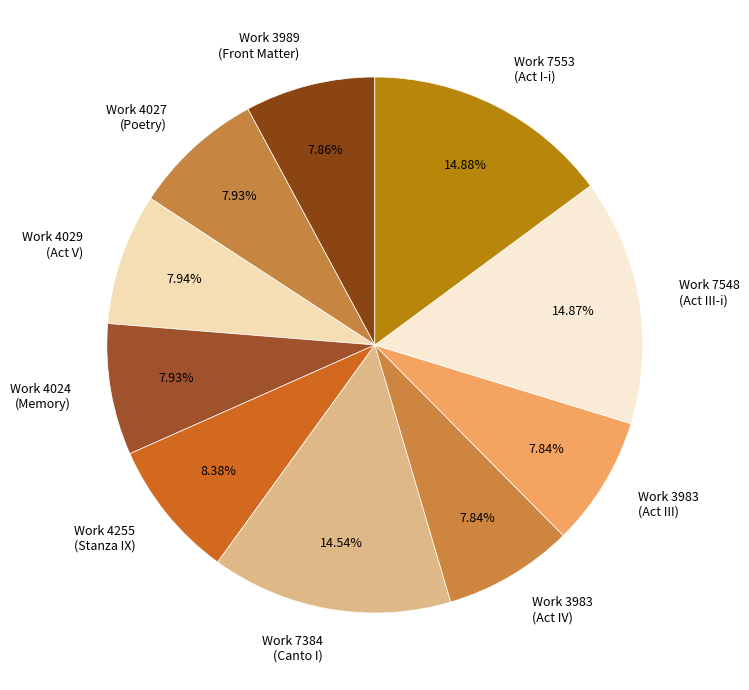

How many slices are in this pie chart?

10